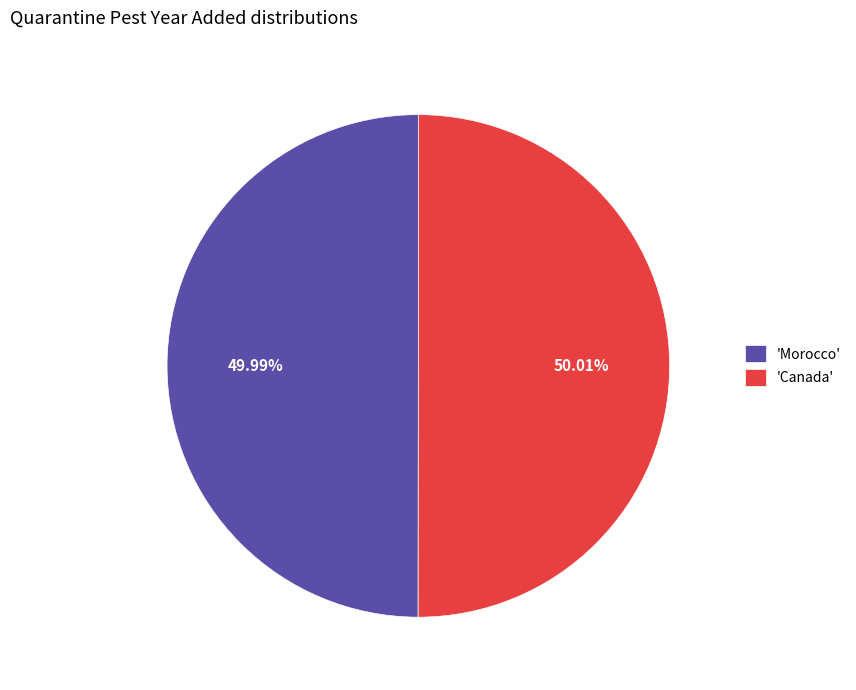

Is the sum of 'Morocco' and 'Canada' greater than half?

Yes